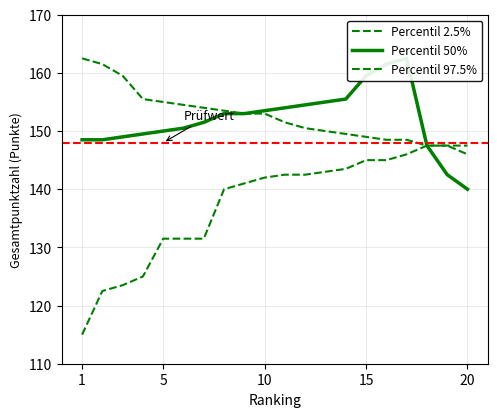

True or false: Percentil 50% has a value of 56.1 at 18.

False